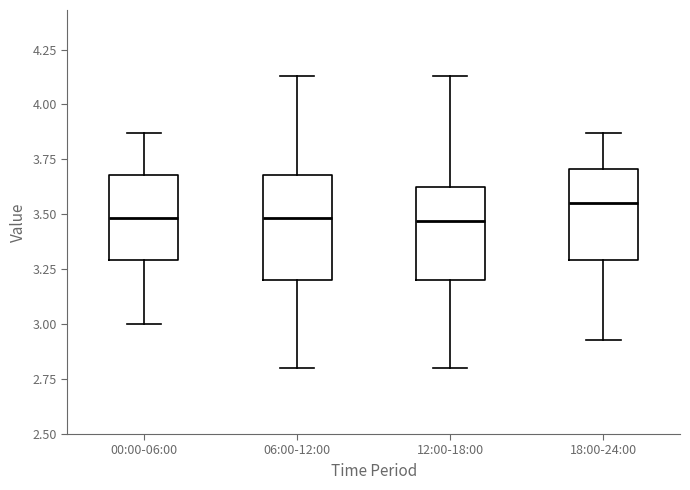

Which box is the tallest, from its lower edge to its upper edge?

06:00-12:00